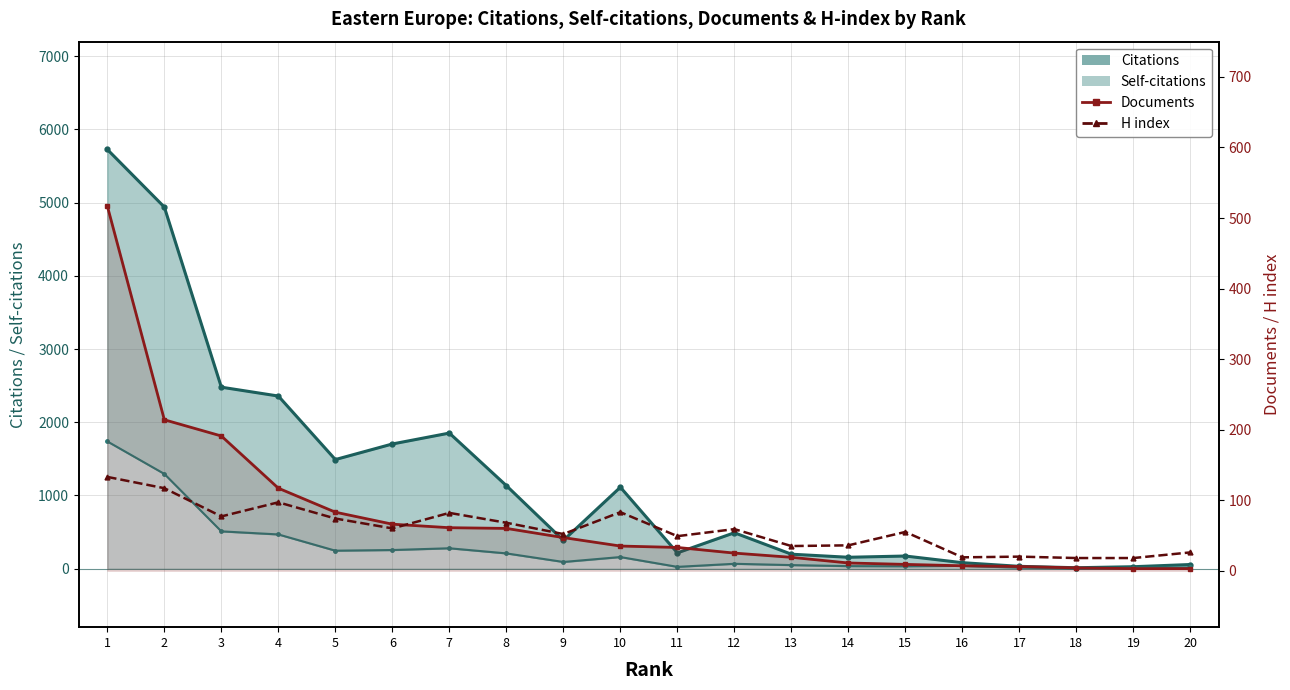

What is the difference between the H index values at 16 and 10?

64